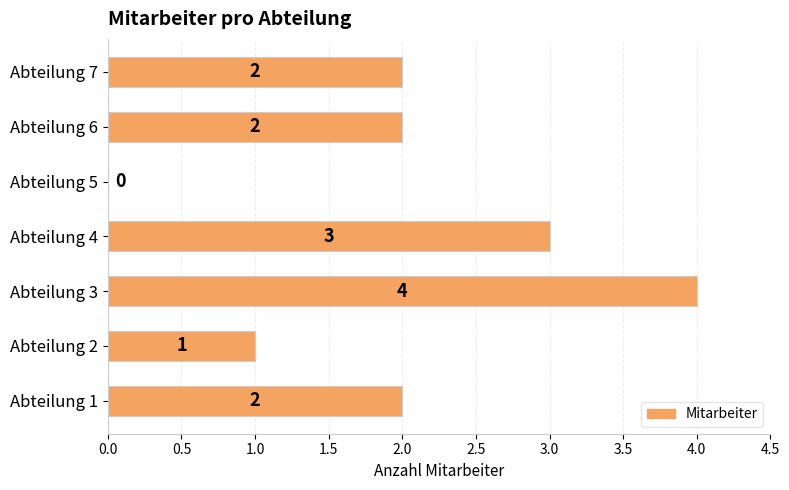

The value at Abteilung 7 is 1. True or false?

False